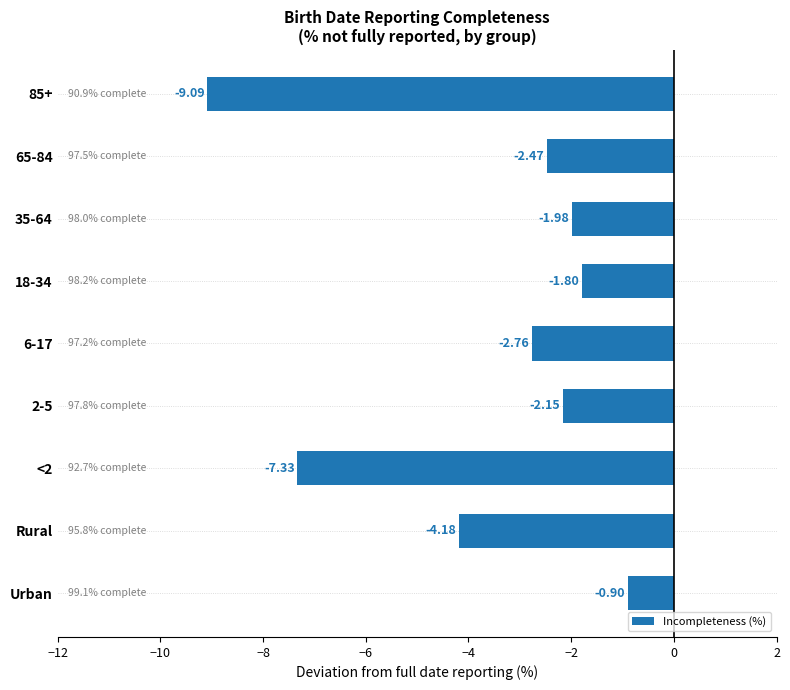

List the labels in order of value, largest first.

Urban, 18-34, 35-64, 2-5, 65-84, 6-17, Rural, <2, 85+